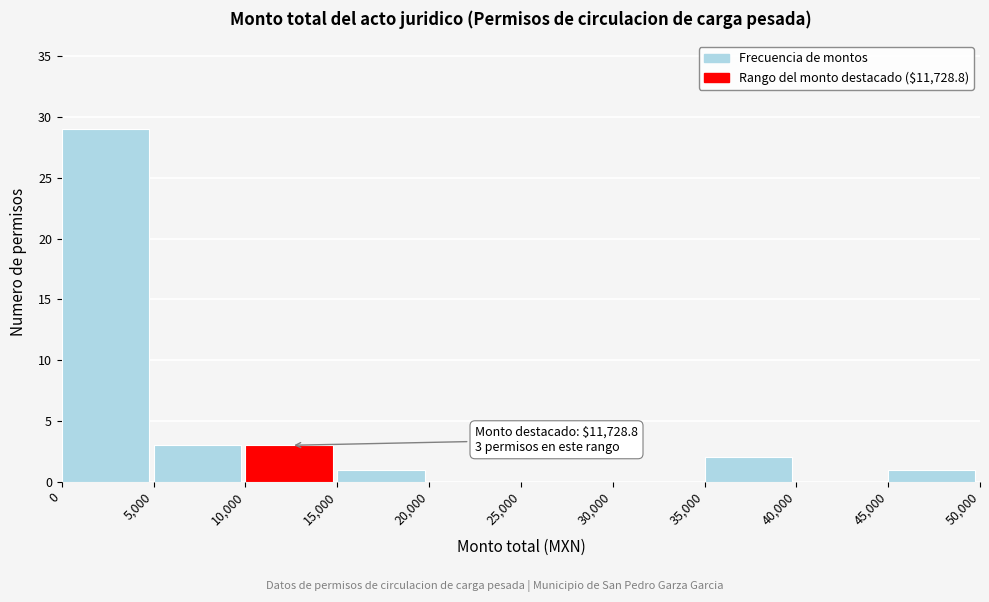

Which range on the x-axis has the tallest bar?

0 to 5,000